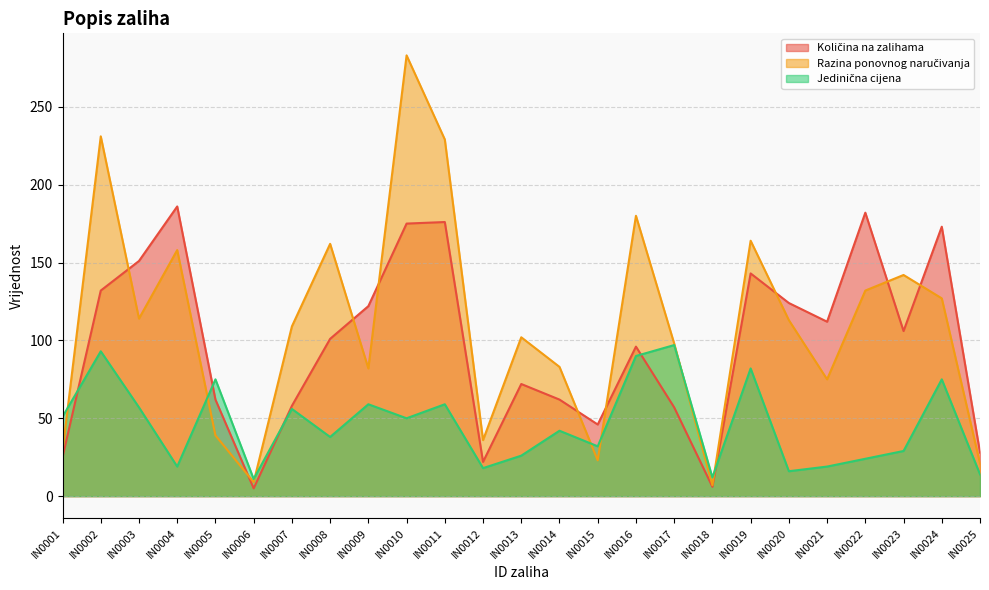

How many lines are shown in the chart?

3